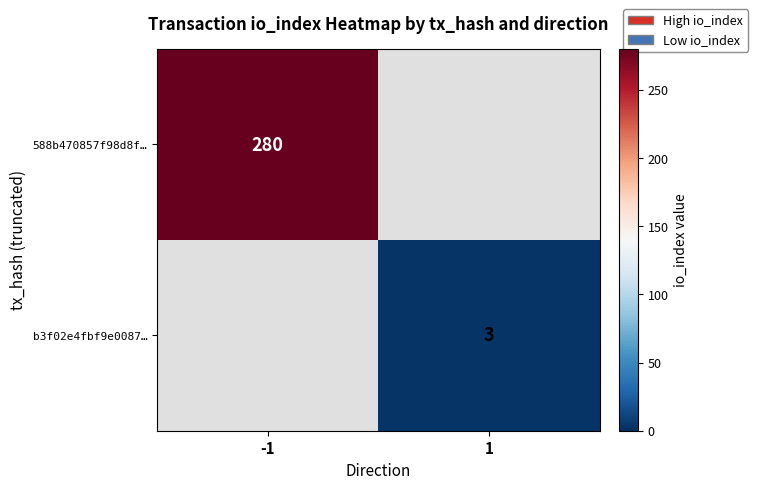

Is it true that b3f02e4fbf9e0087… equals 3 at 1?

True